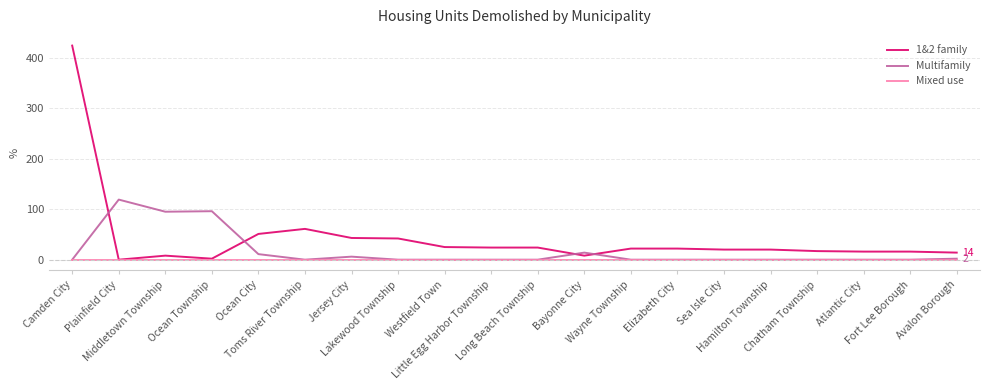

The Multifamily series shows 6 at Jersey City. True or false?

True